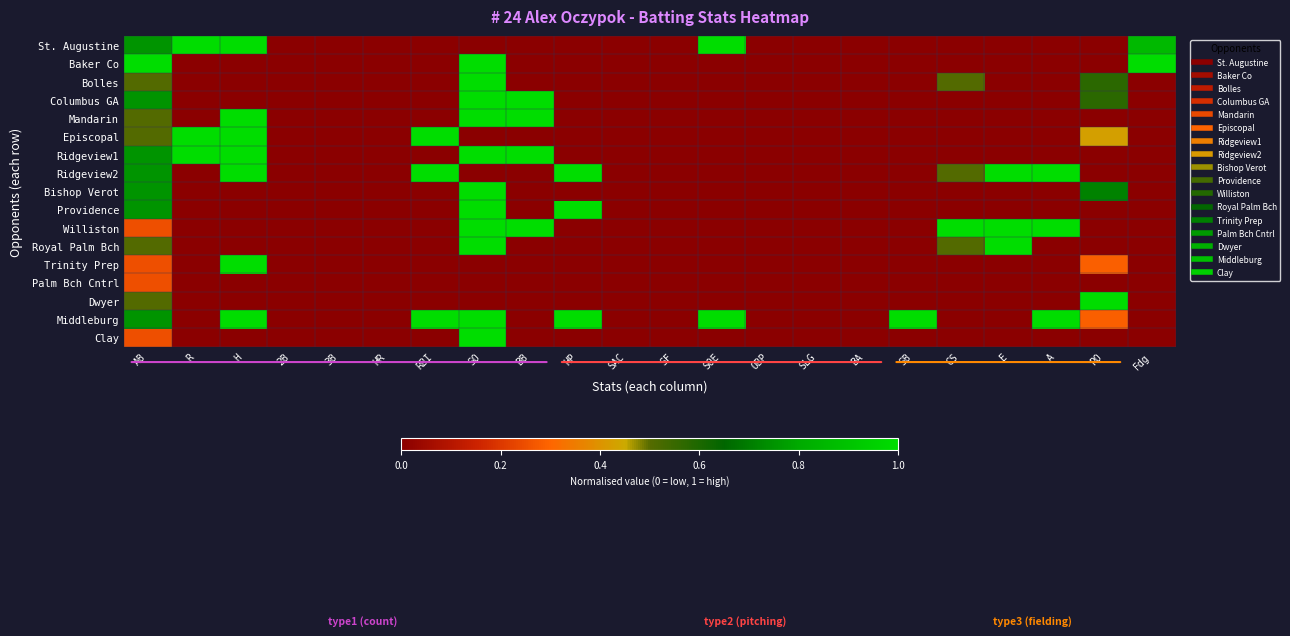

What is the maximum value shown in the chart?

1.0